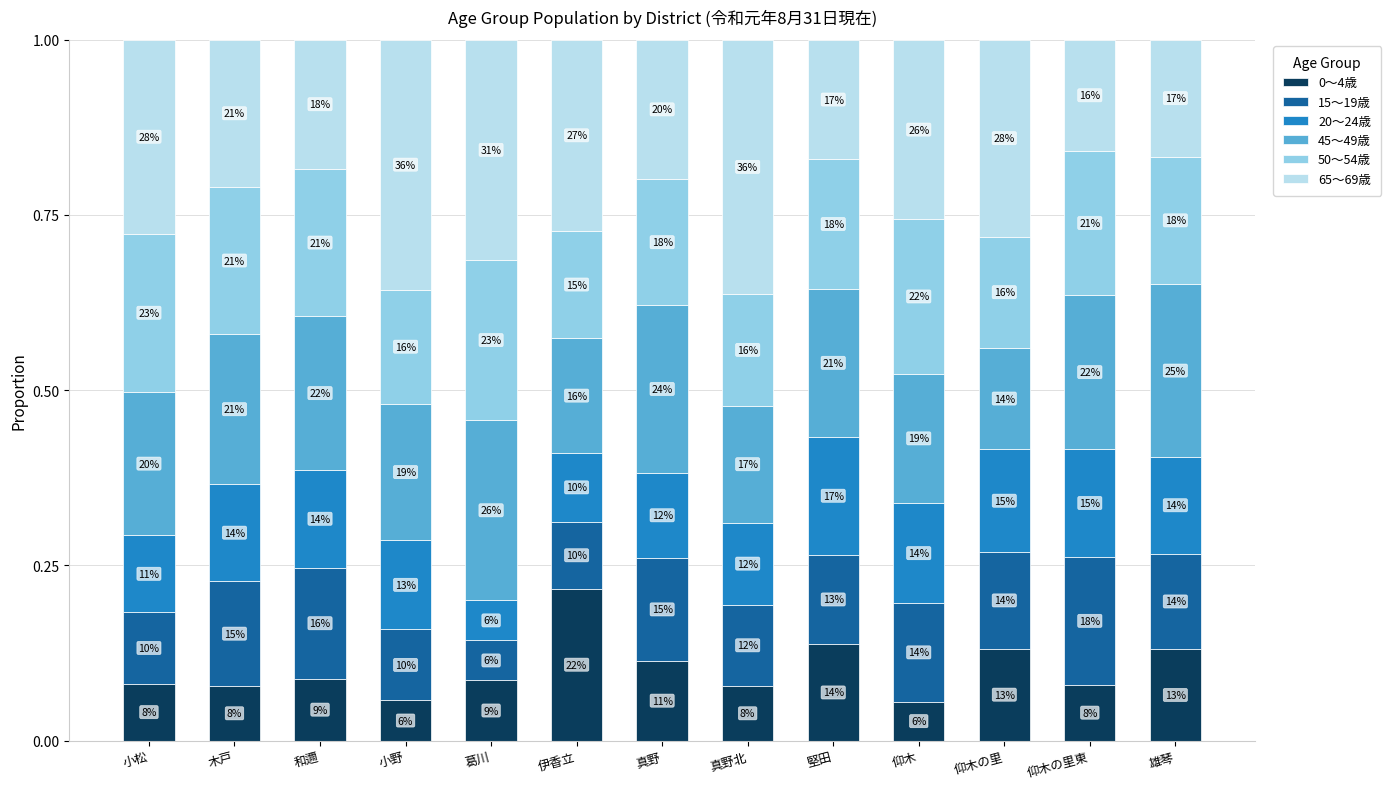

What is the difference between the maximum and minimum values in the 50～54歳 series?

0.1